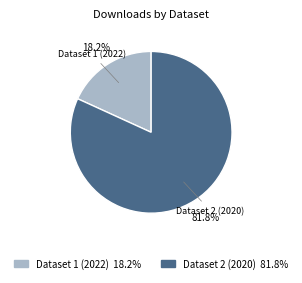

Approximately how many times larger is the value at Dataset 2 (2020) compared to Dataset 1 (2022)?

4.5